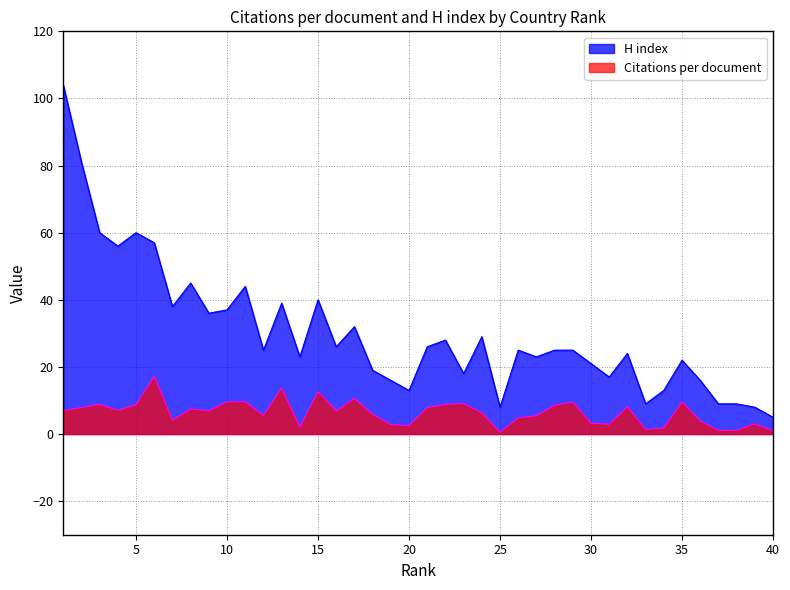

In Citations per document, how many points are lower than both neighbors (excluding endpoints)?

10